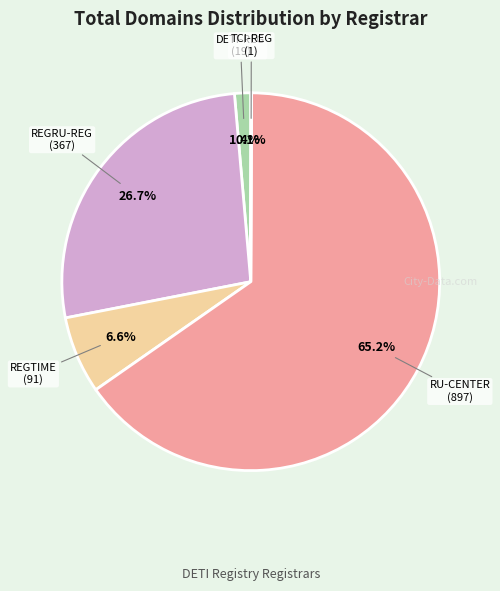

Is there a majority slice in this chart?

Yes